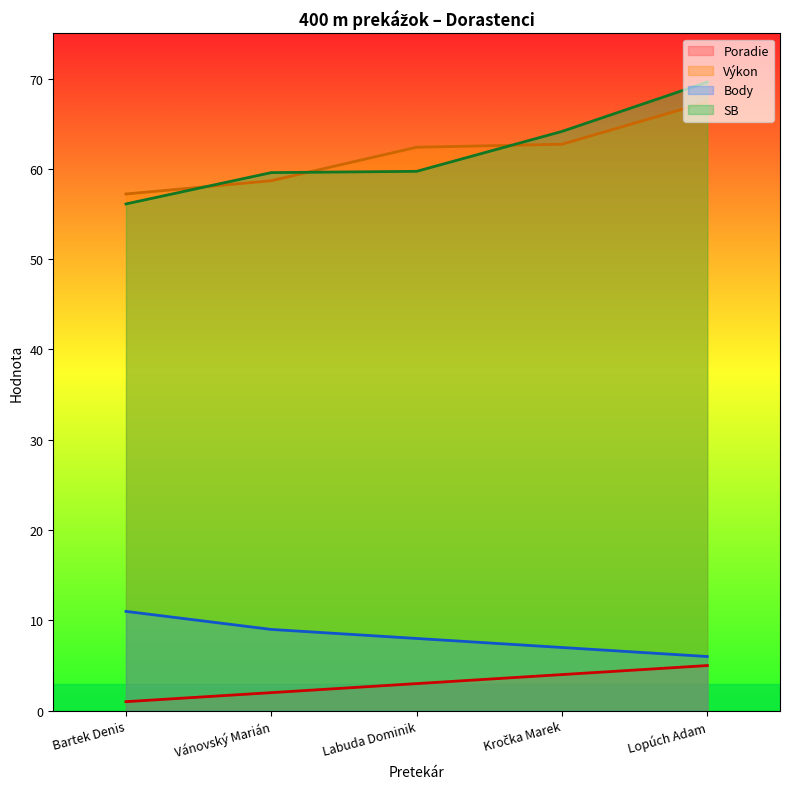

What is the label of the 3rd point from the right?

Labuda Dominik